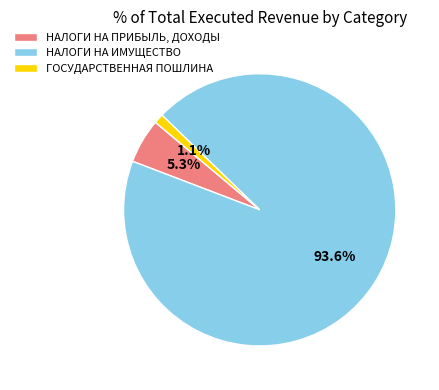

Count the number of slices in the pie.

3